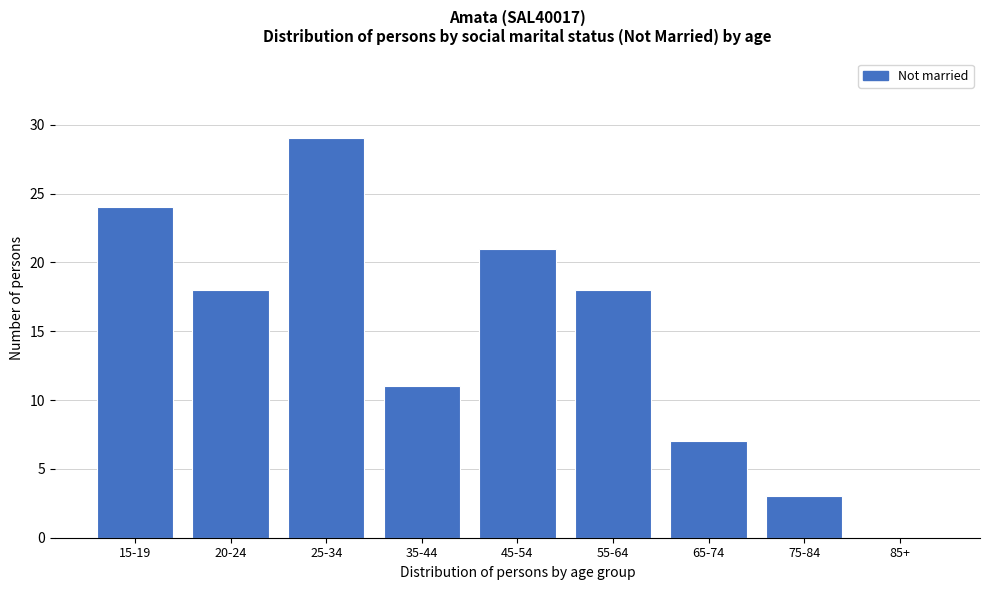

Reading left to right, extract all data points from this chart.

15-19=24	20-24=18	25-34=29	35-44=11	45-54=21	55-64=18	65-74=7	75-84=3	85+=0